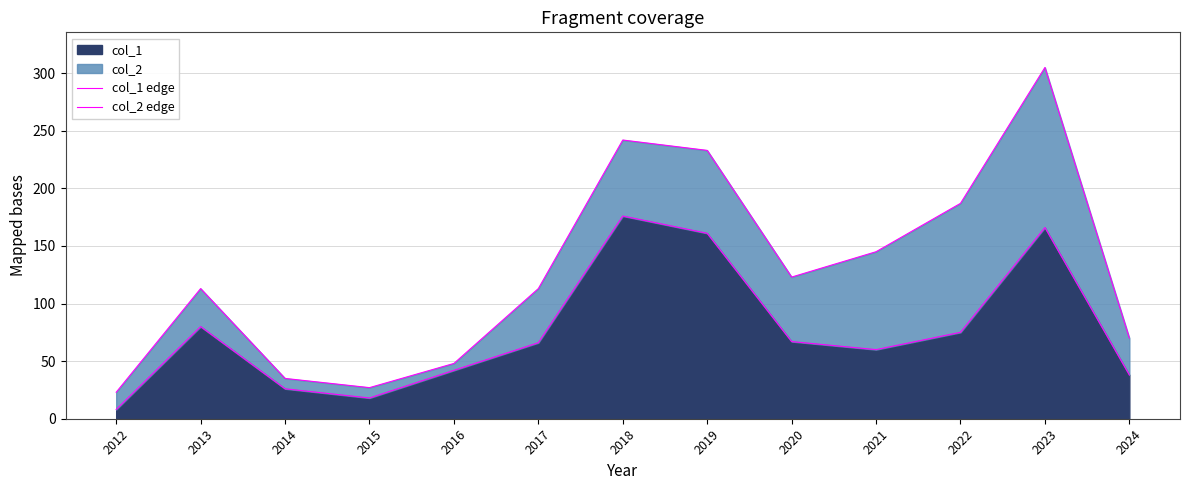

At which label is col_1 edge closest to 92?

2013